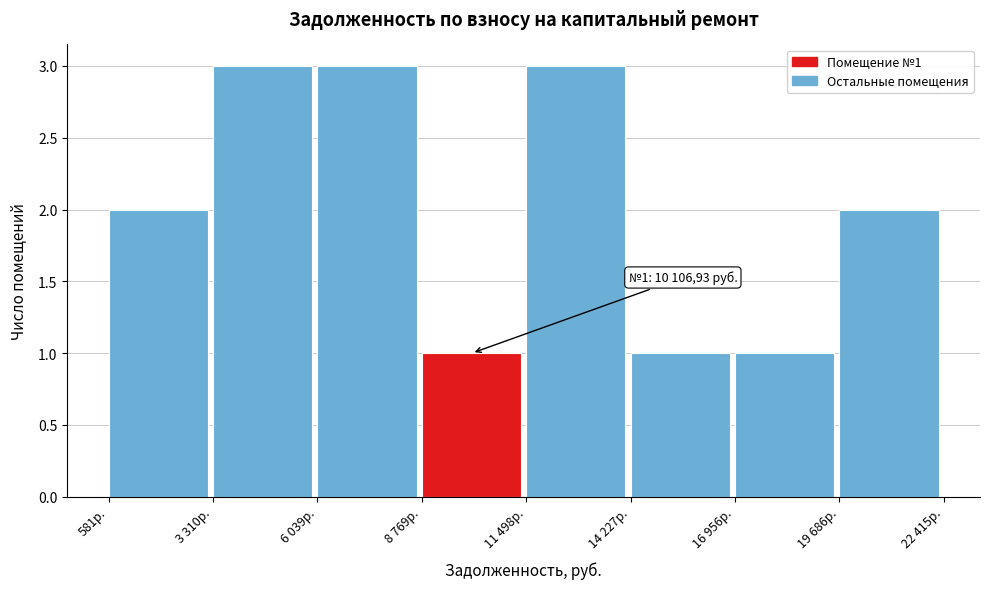

Reading left to right, transcribe all the data shown in this chart.

2	3	3	1	3	1	1	2